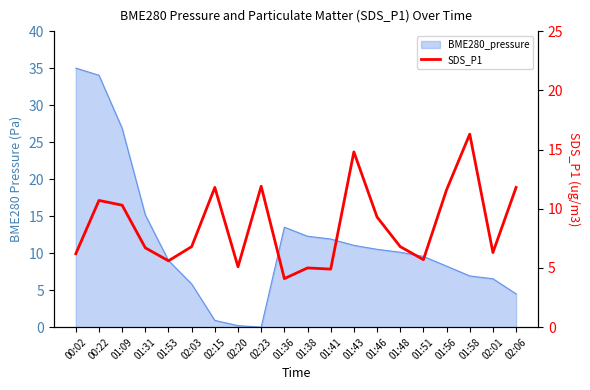

Where does the data first go above 6?

00:02